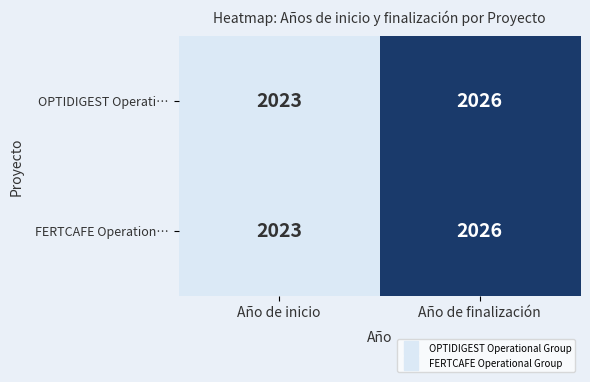

Reading left to right, extract all data points from this chart.

OPTIDIGEST Operati…: Año de inicio=2023	Año de finalización=2026
FERTCAFE Operation…: Año de inicio=2023	Año de finalización=2026